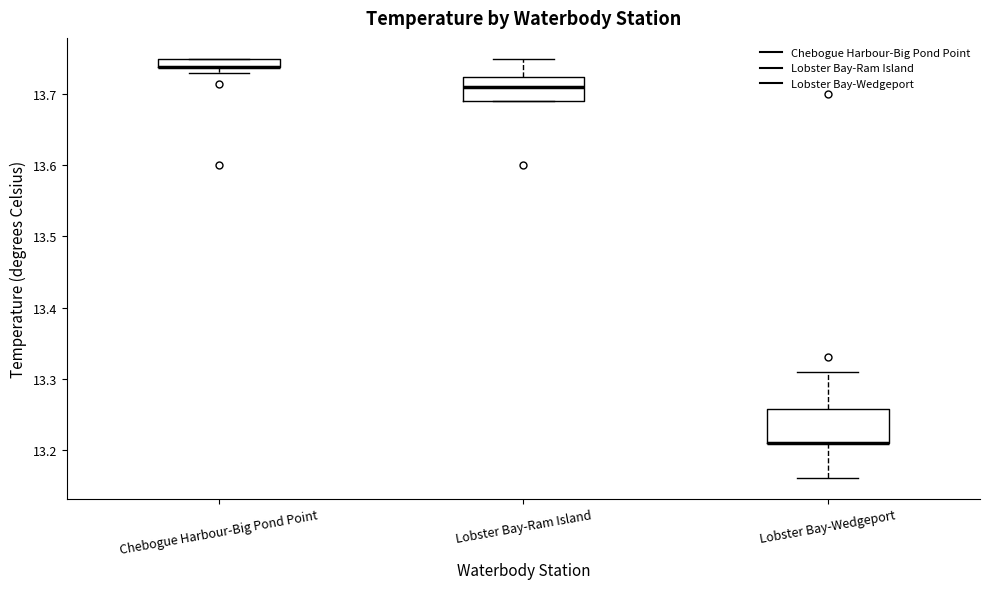

Where is the upper edge of the box for Chebogue Harbour-Big Pond Point on the y-axis? The values are not printed on the chart, so give them approximately, as read against the axis.

13.75